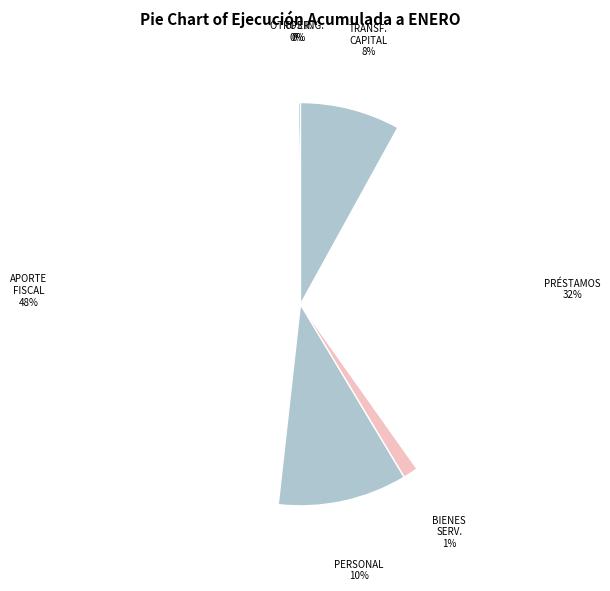

How many segments does this pie chart have?

7